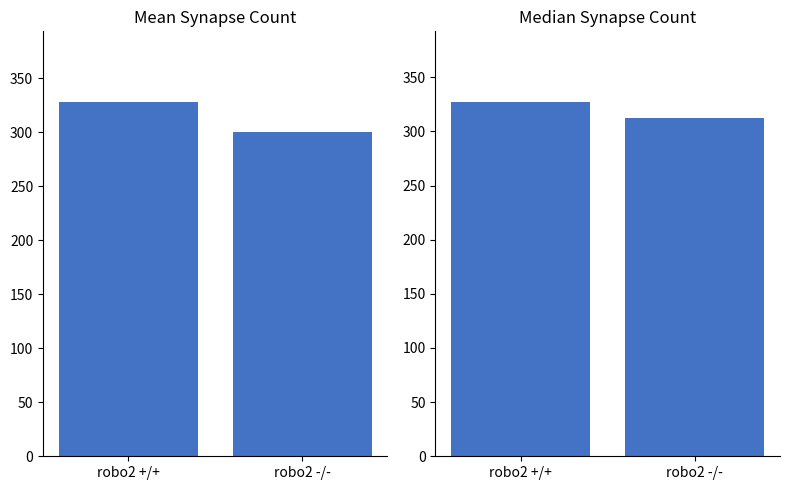

At which category is the sum across all series the highest?

robo2 +/+